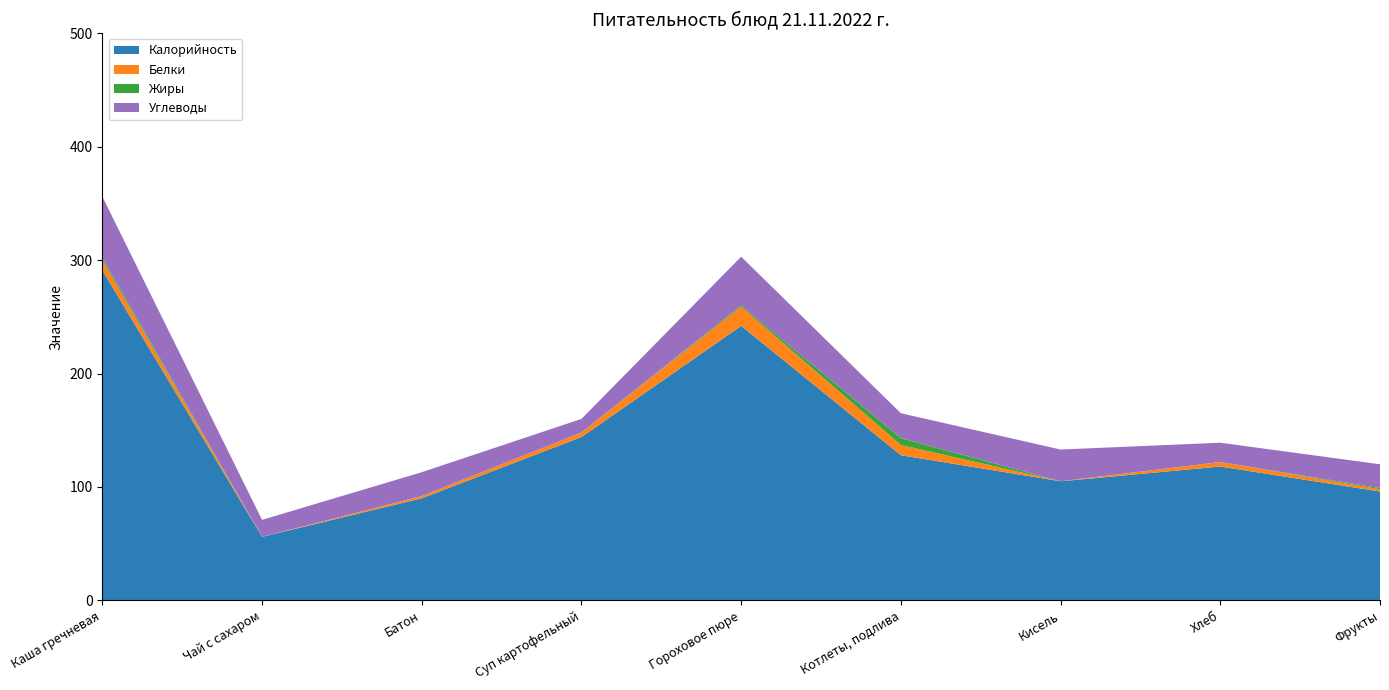

Reading left to right, transcribe all the data shown in this chart.

Калорийность: 291	56	90	144	242	128	105	118	96
Белки: 9	0	2	4	17	9	0	4	2
Жиры: 2	0	0	0	1	6	0	0	1
Углеводы: 54	15	21	12	43	22	28	17	21